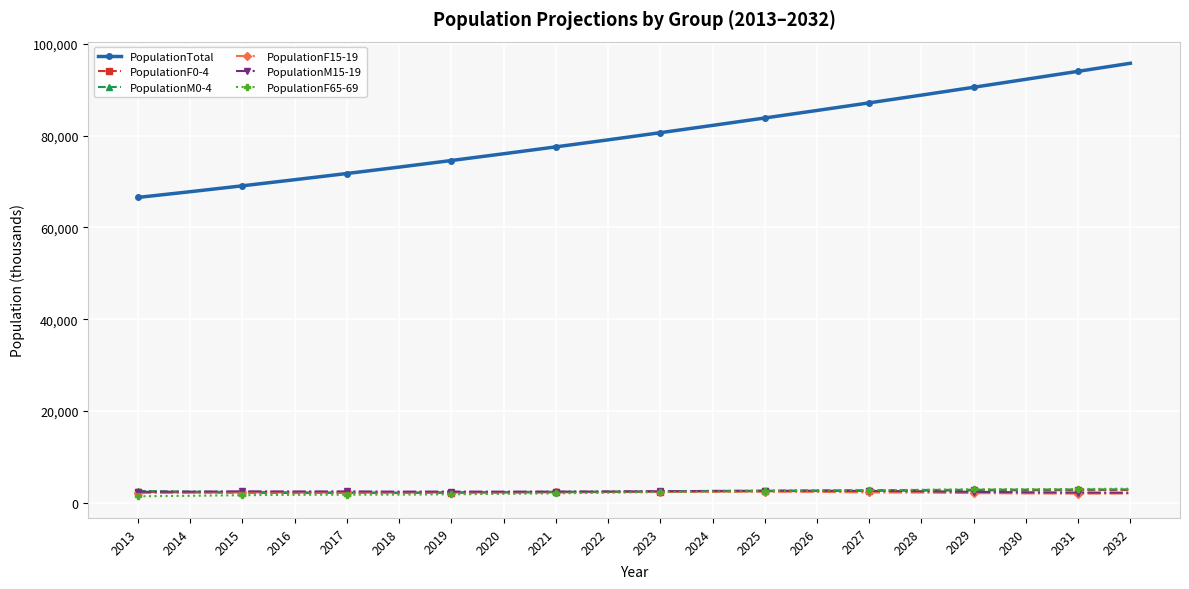

What is the maximum value shown in the chart?

95742.1